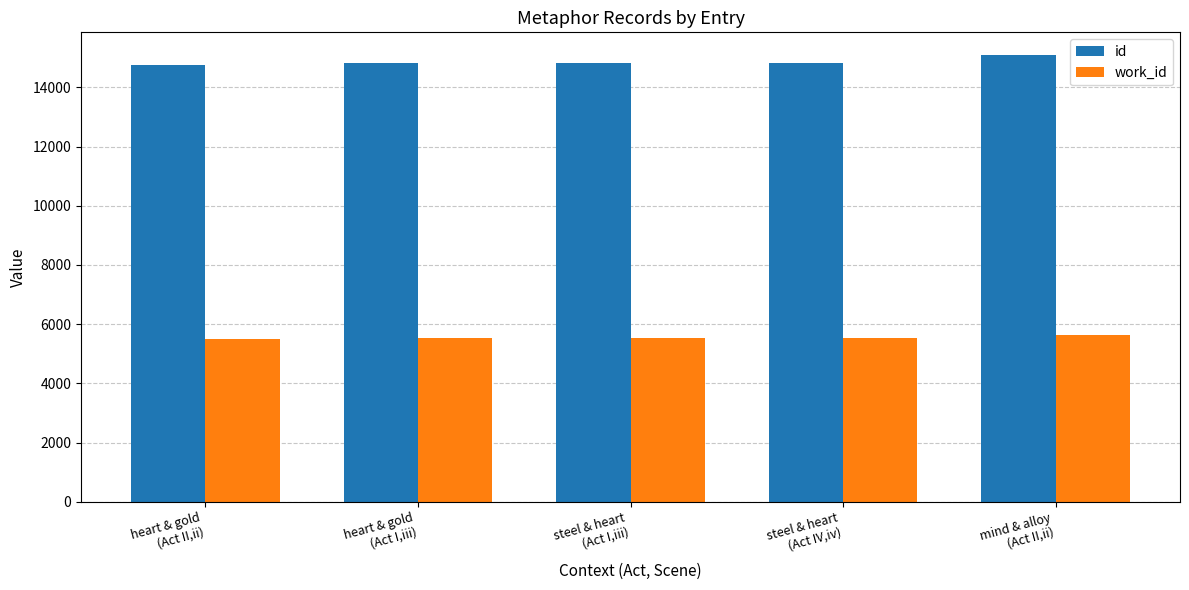

What is the sum of the work_id values at heart & gold
(Act I,iii) and mind & alloy
(Act II,ii)?

11186